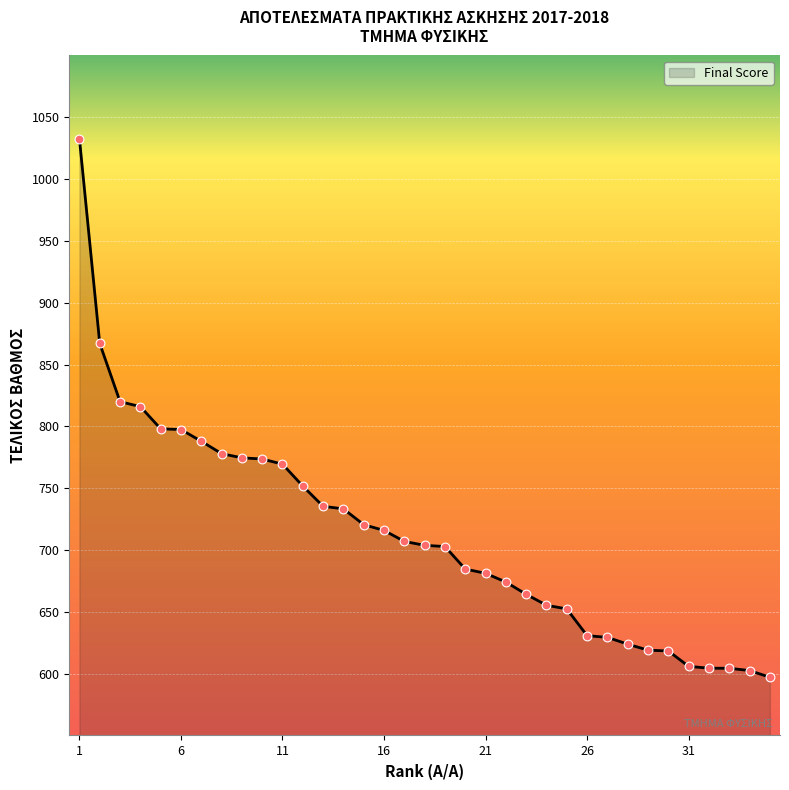

What is the greatest value displayed?

1032.7